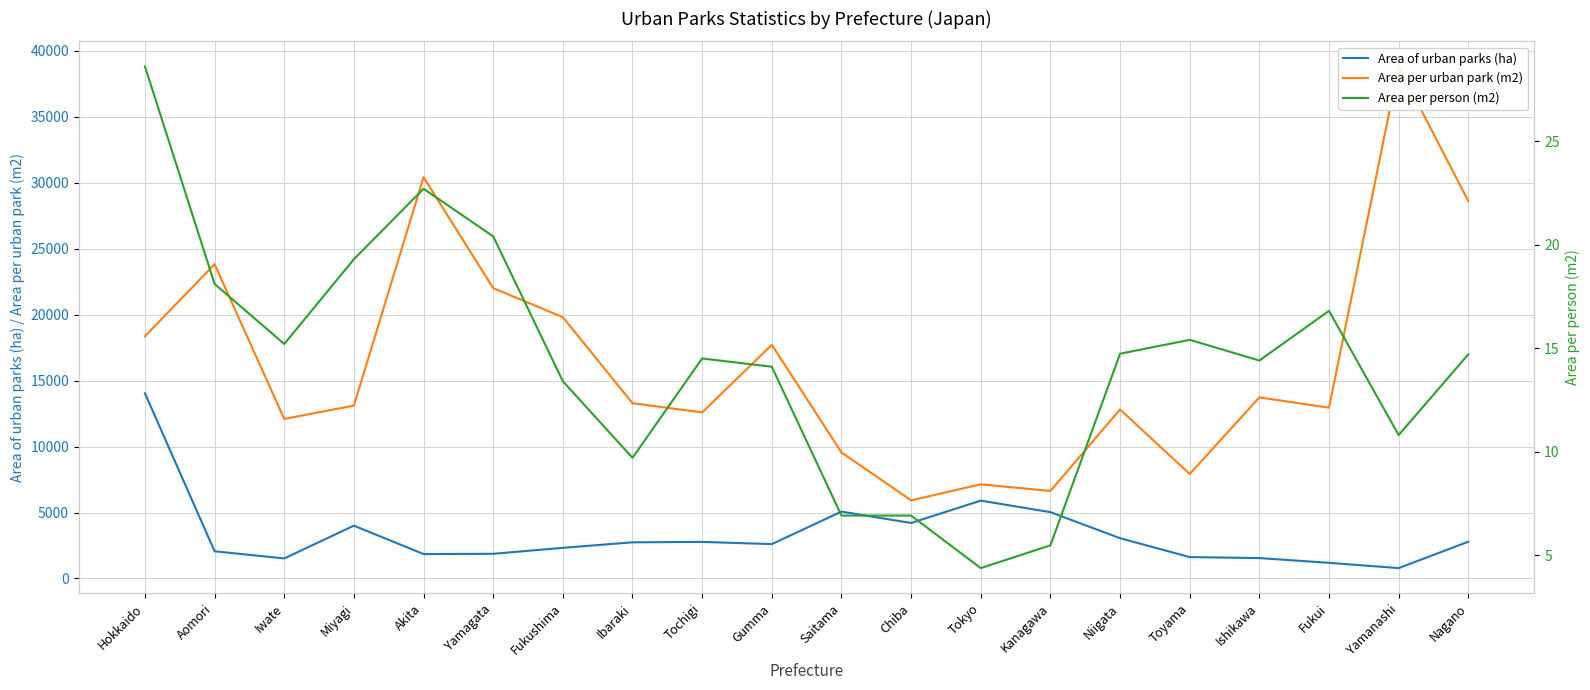

List the series in order of their peak value, highest first.

Area per urban park (m2), Area of urban parks (ha), Area per person (m2)